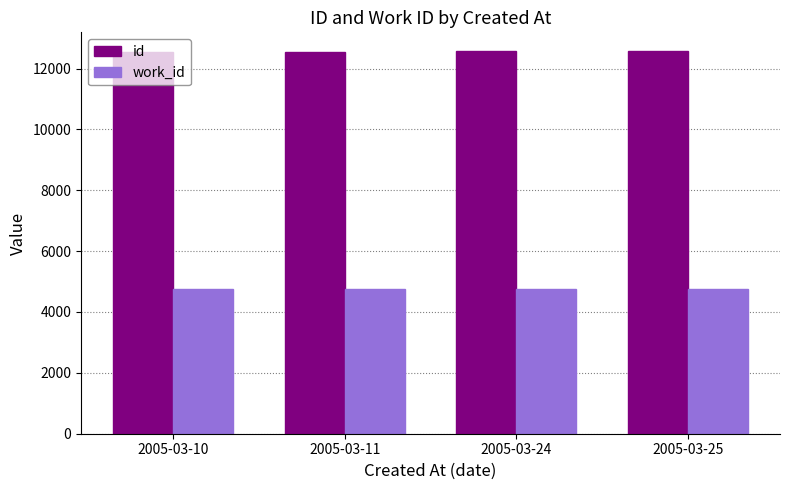

Count the work_id values in the range 4743 to 4745.

4